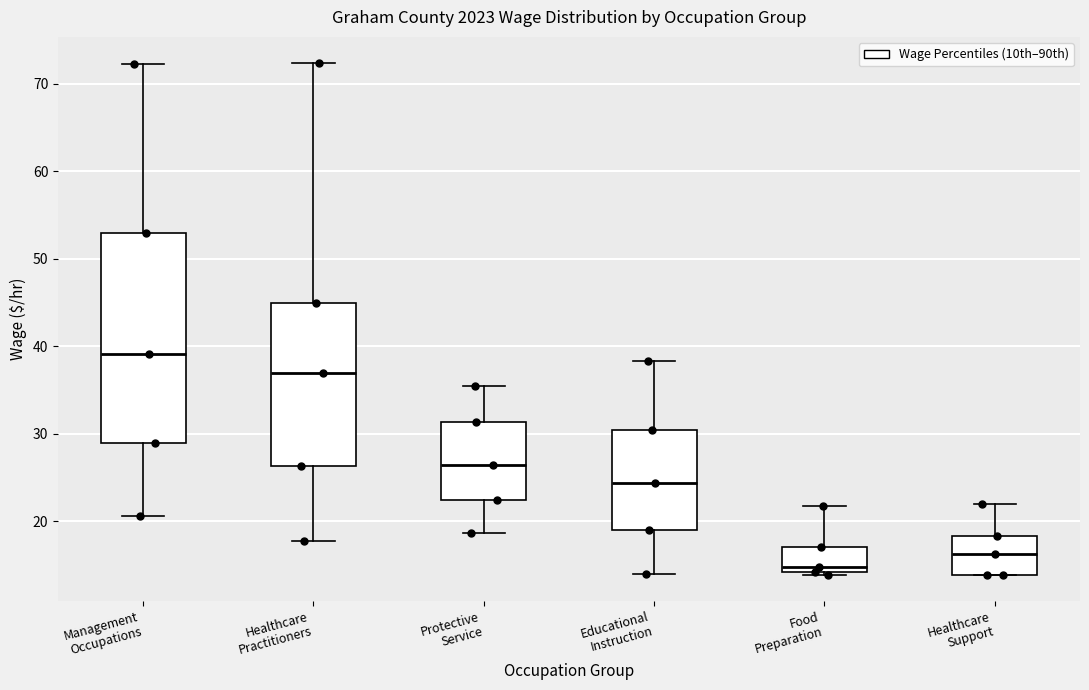

Where does the lower whisker of the box for Protective Service end on the y-axis? The values are not printed on the chart, so give them approximately, as read against the axis.

19